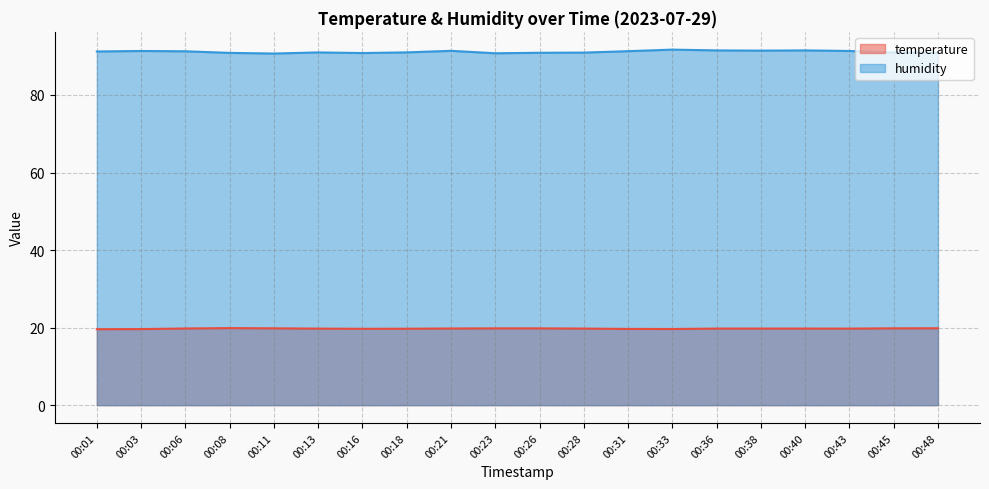

What is the value of the temperature point at the 17th from the left?

19.8